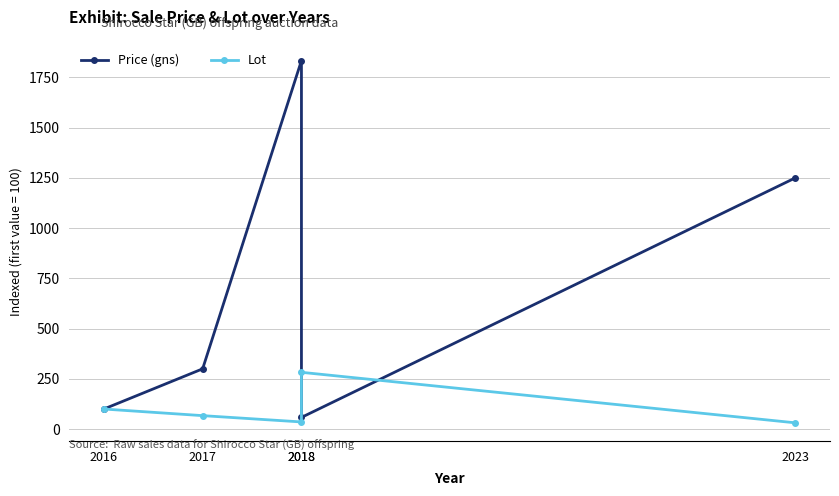

The Price (gns) series shows 86.0 at 2018. True or false?

False